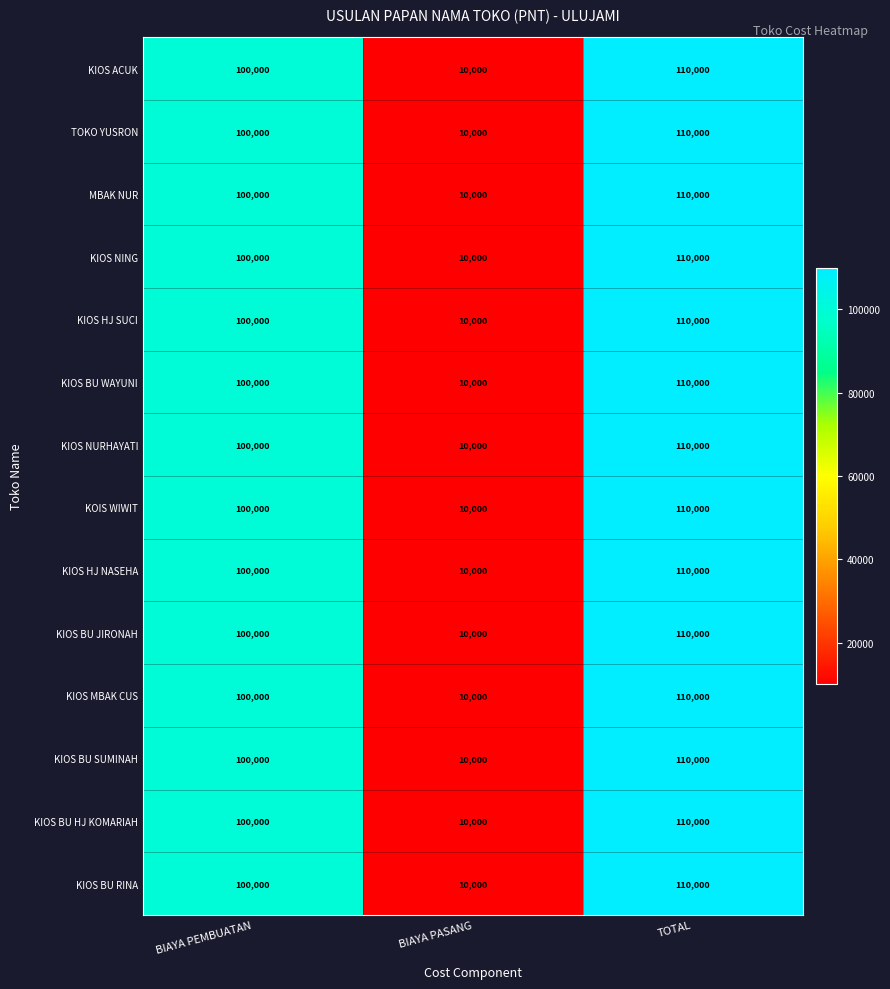

What is the sum of the KIOS NURHAYATI values at TOTAL and BIAYA PASANG?

120000